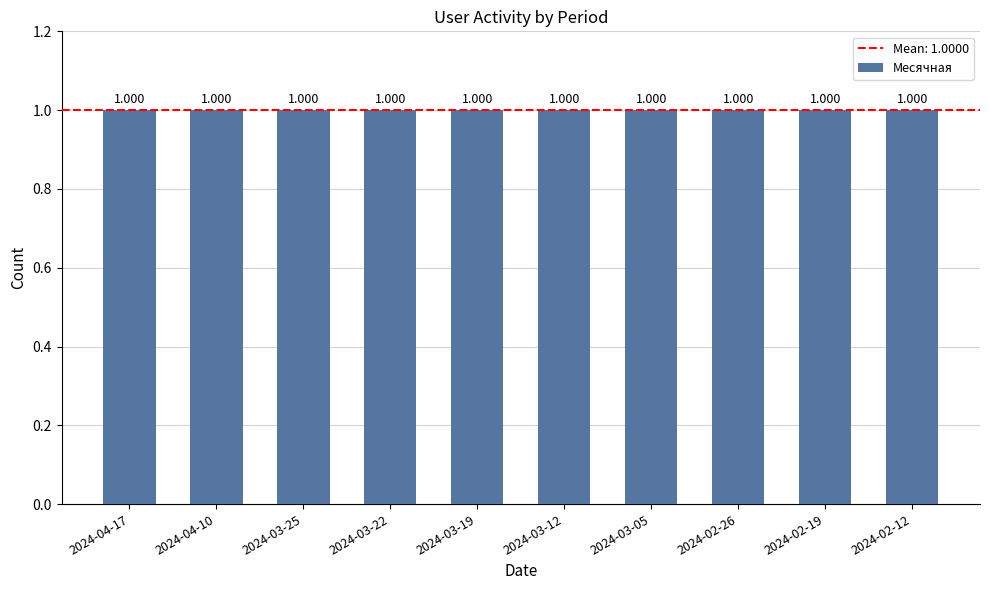

Which series has the largest total across all categories?

Месячная